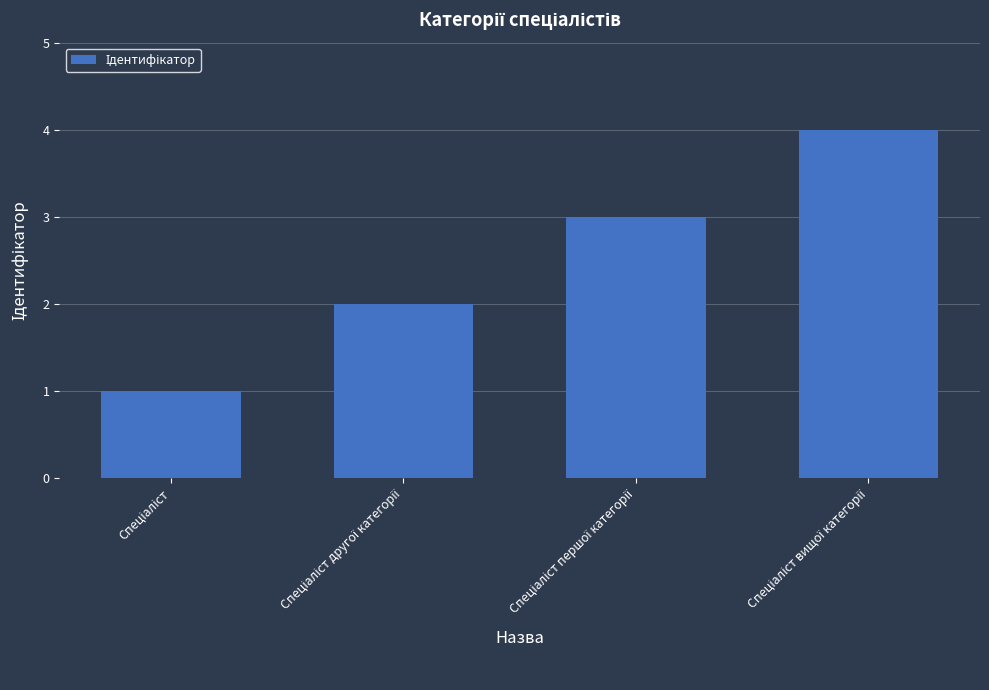

What is the difference between the maximum and minimum values?

3